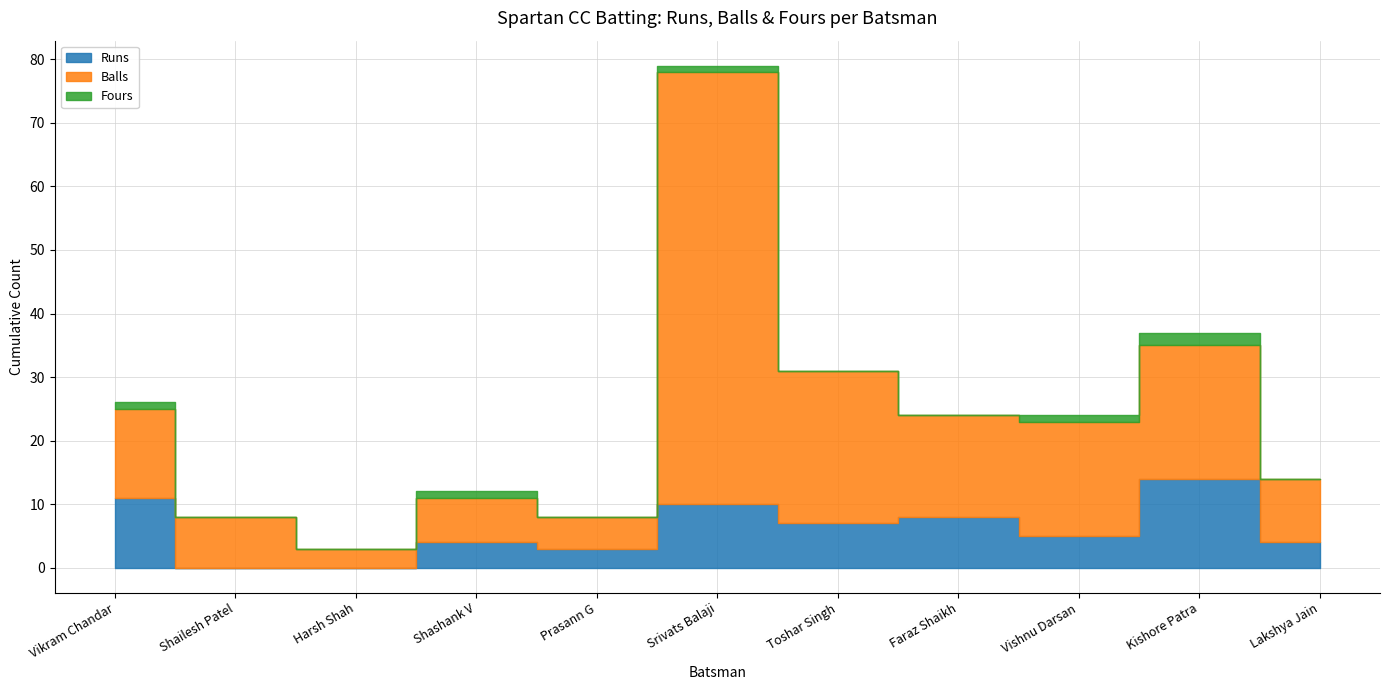

What is the sum of the Balls values at Shailesh Patel and Harsh Shah?

11